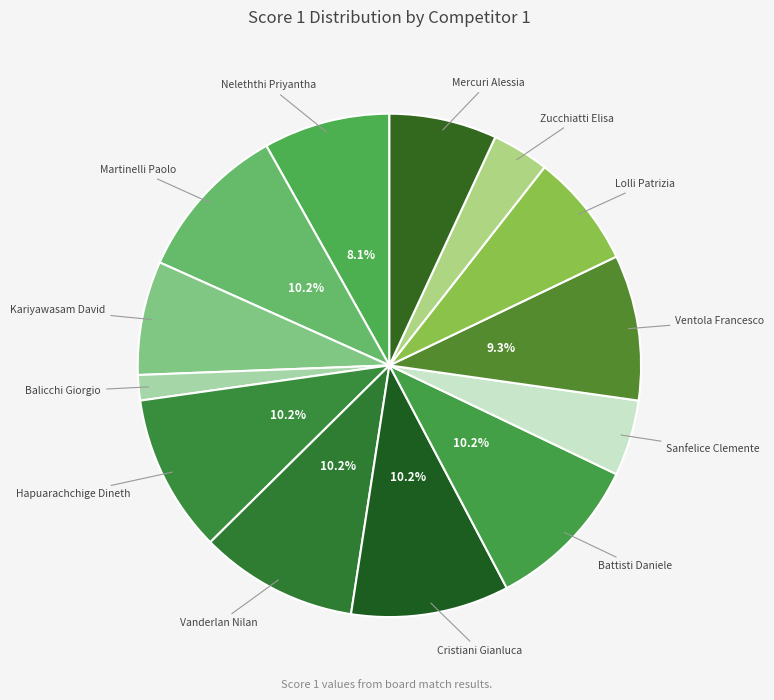

Count the number of slices in the pie.

13